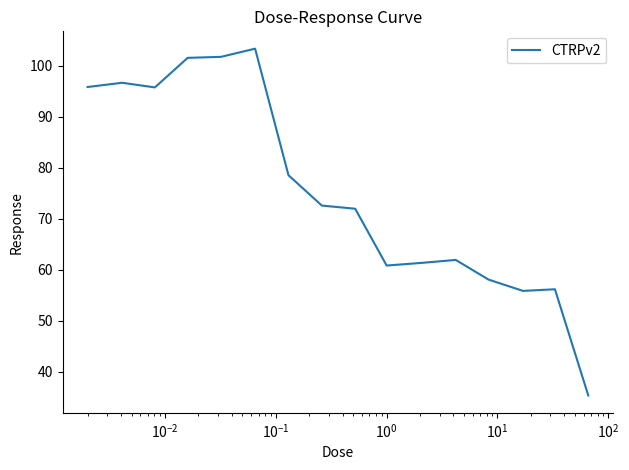

What is the greatest value displayed?

103.3